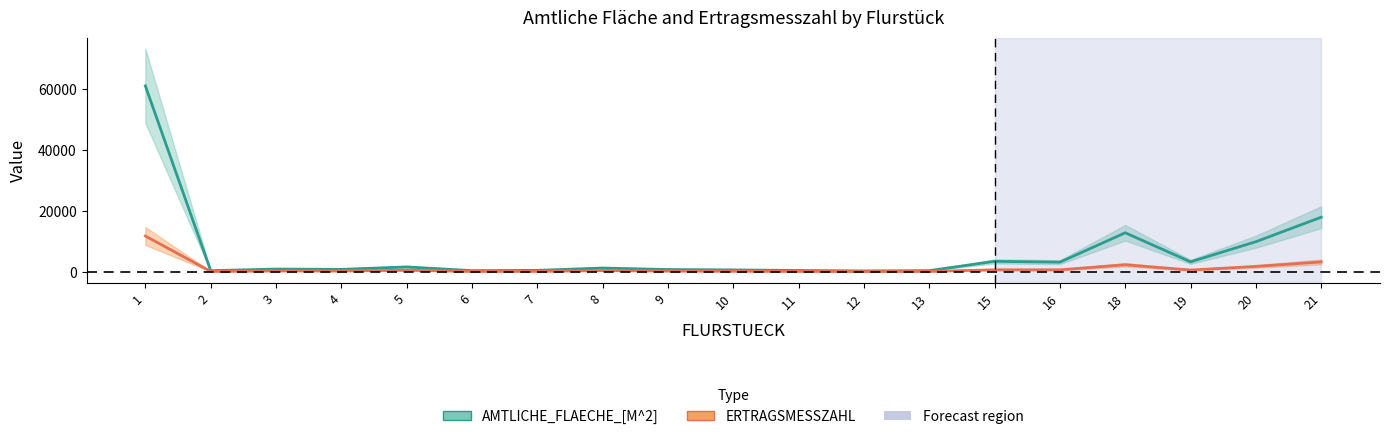

What is the sum of the AMTLICHE_FLAECHE_[M^2] values at 20 and 11?

10300